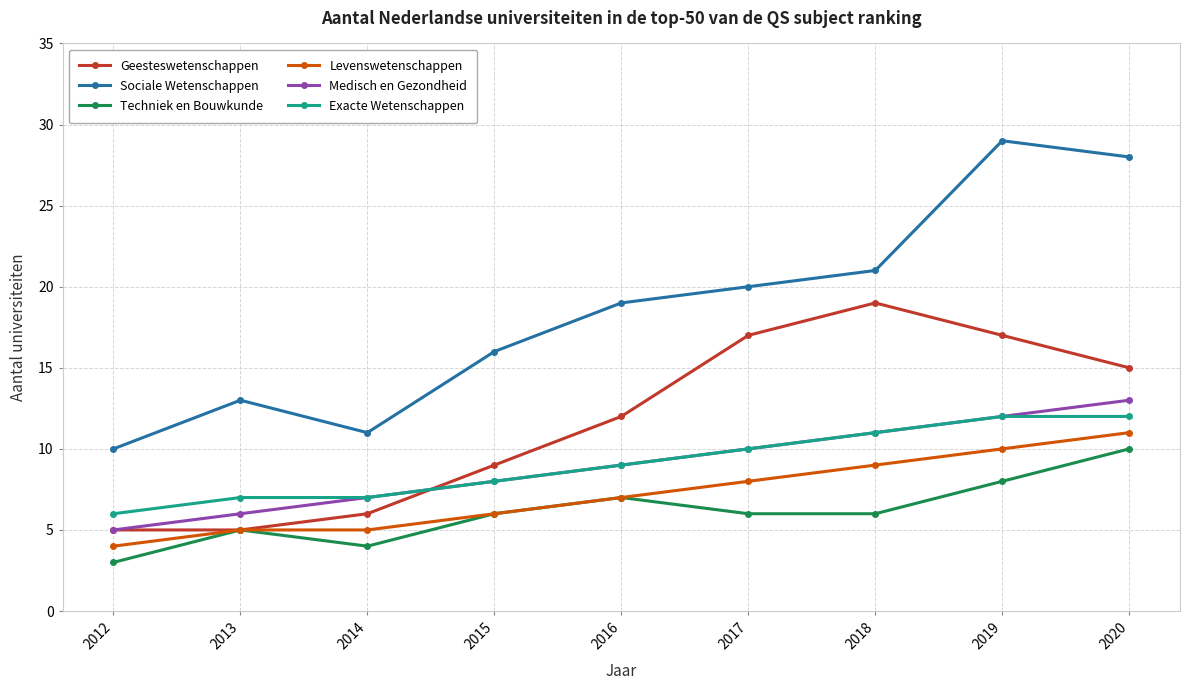

What is the difference between the Geesteswetenschappen values at 2012 and 2017?

12